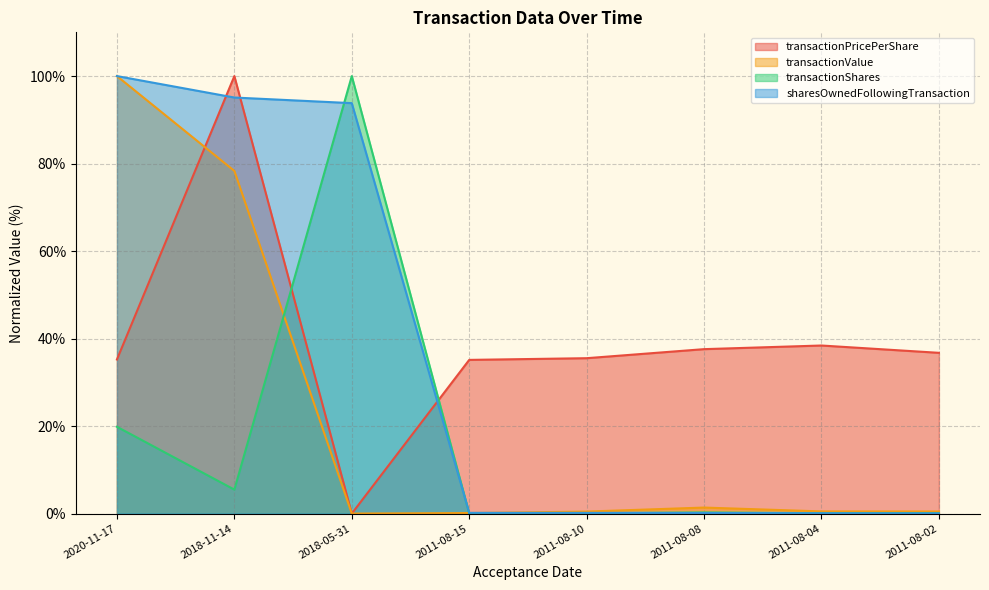

In transactionPricePerShare, how many points are higher than both neighbors (excluding endpoints)?

2